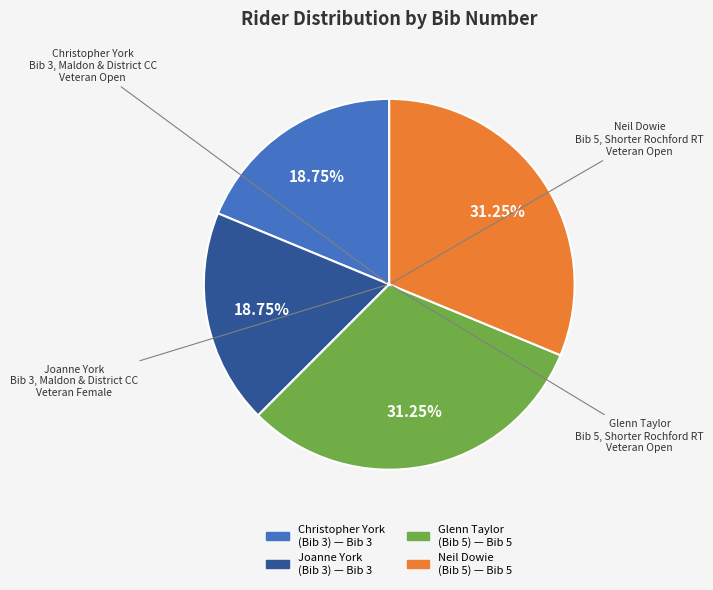

Does any single category account for the majority?

No